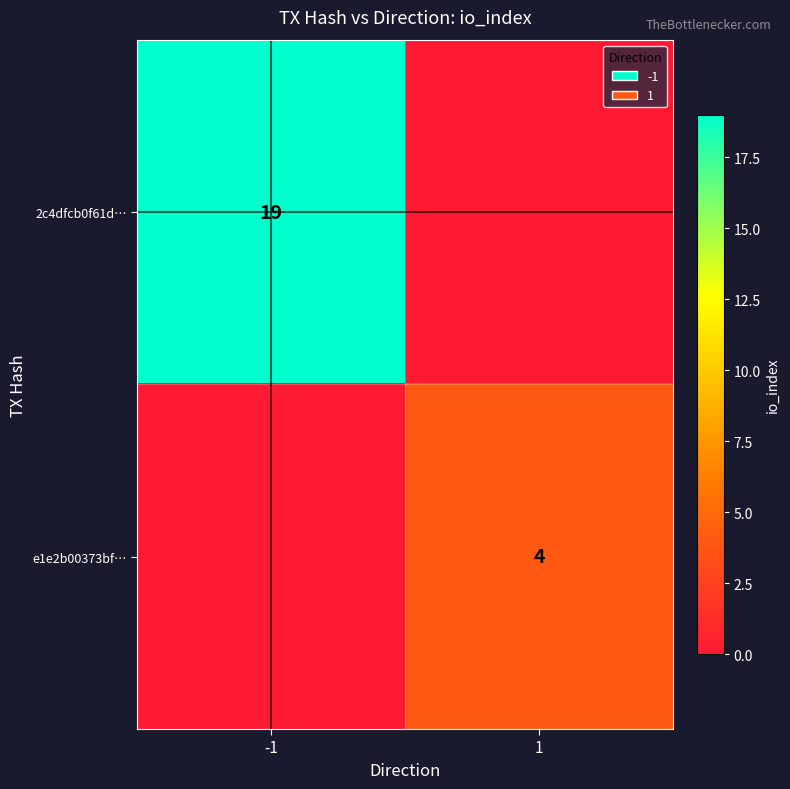

Is the value of e1e2b00373bf… at 1 greater than the value of 2c4dfcb0f61d… at -1?

No